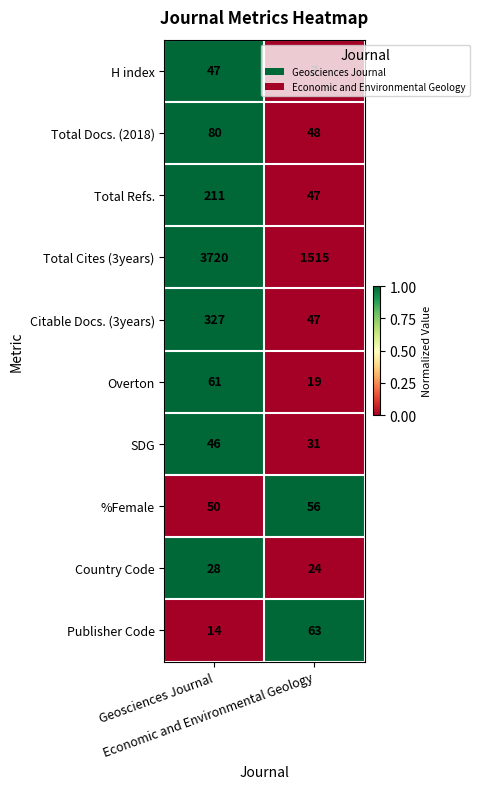

What is the difference between the maximum and minimum values in the Citable Docs. (3years) series?

280